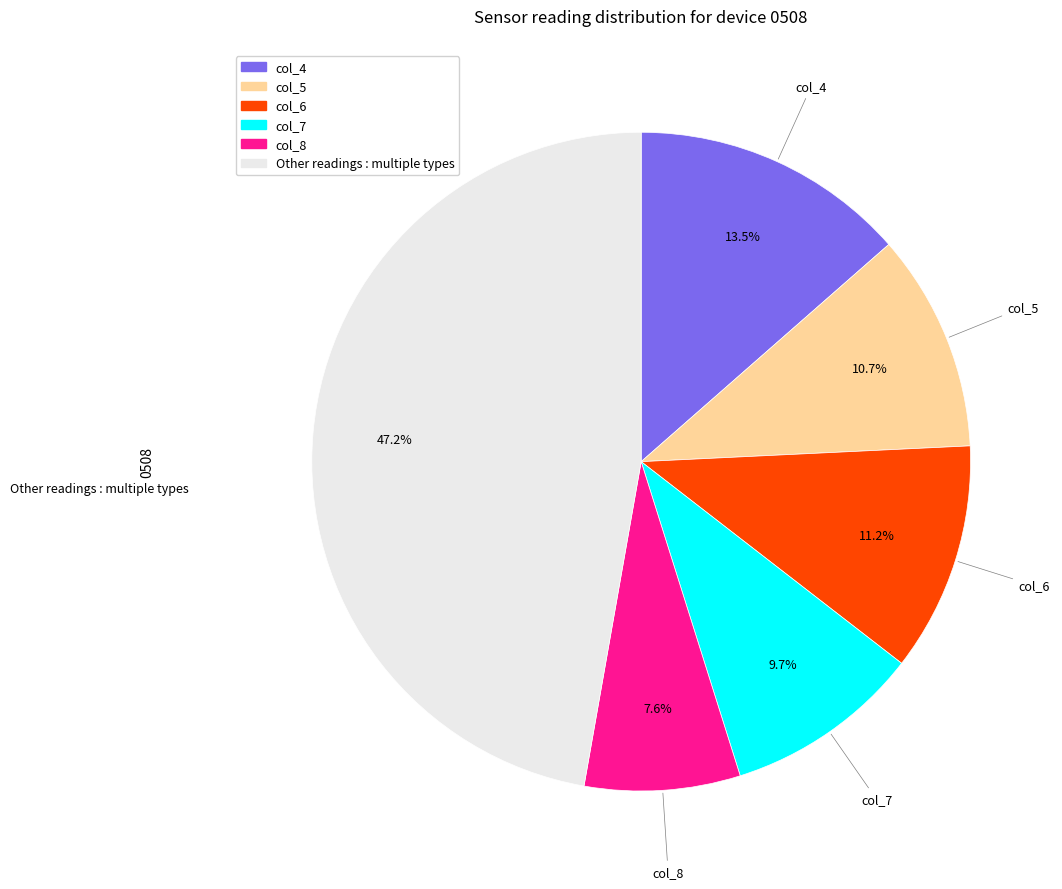

Is there a majority slice in this chart?

No